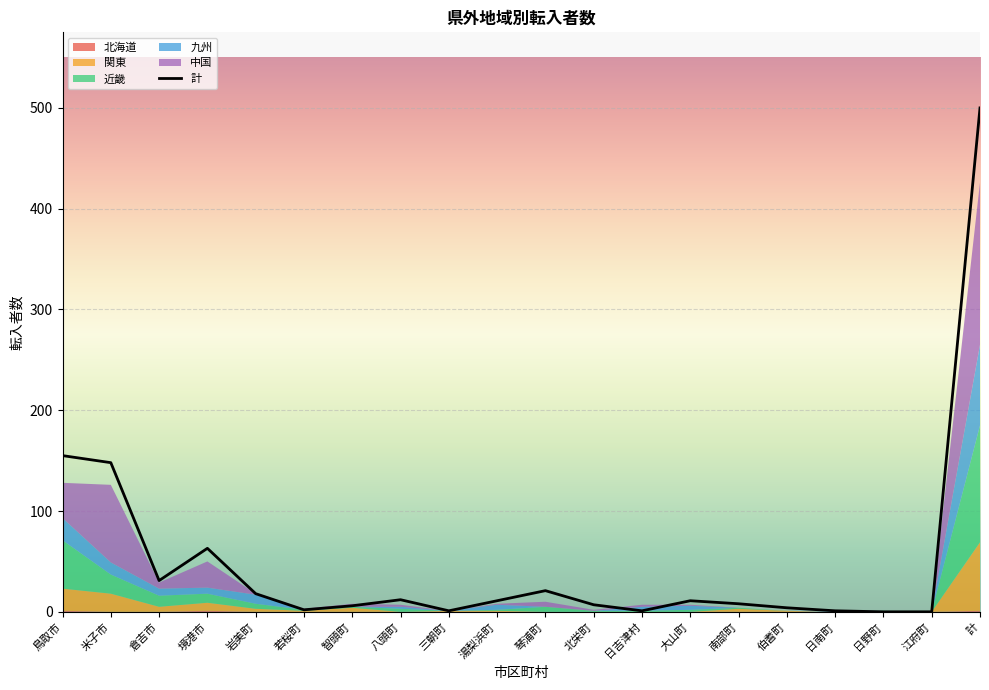

At which label does 近畿 reach its peak?

計